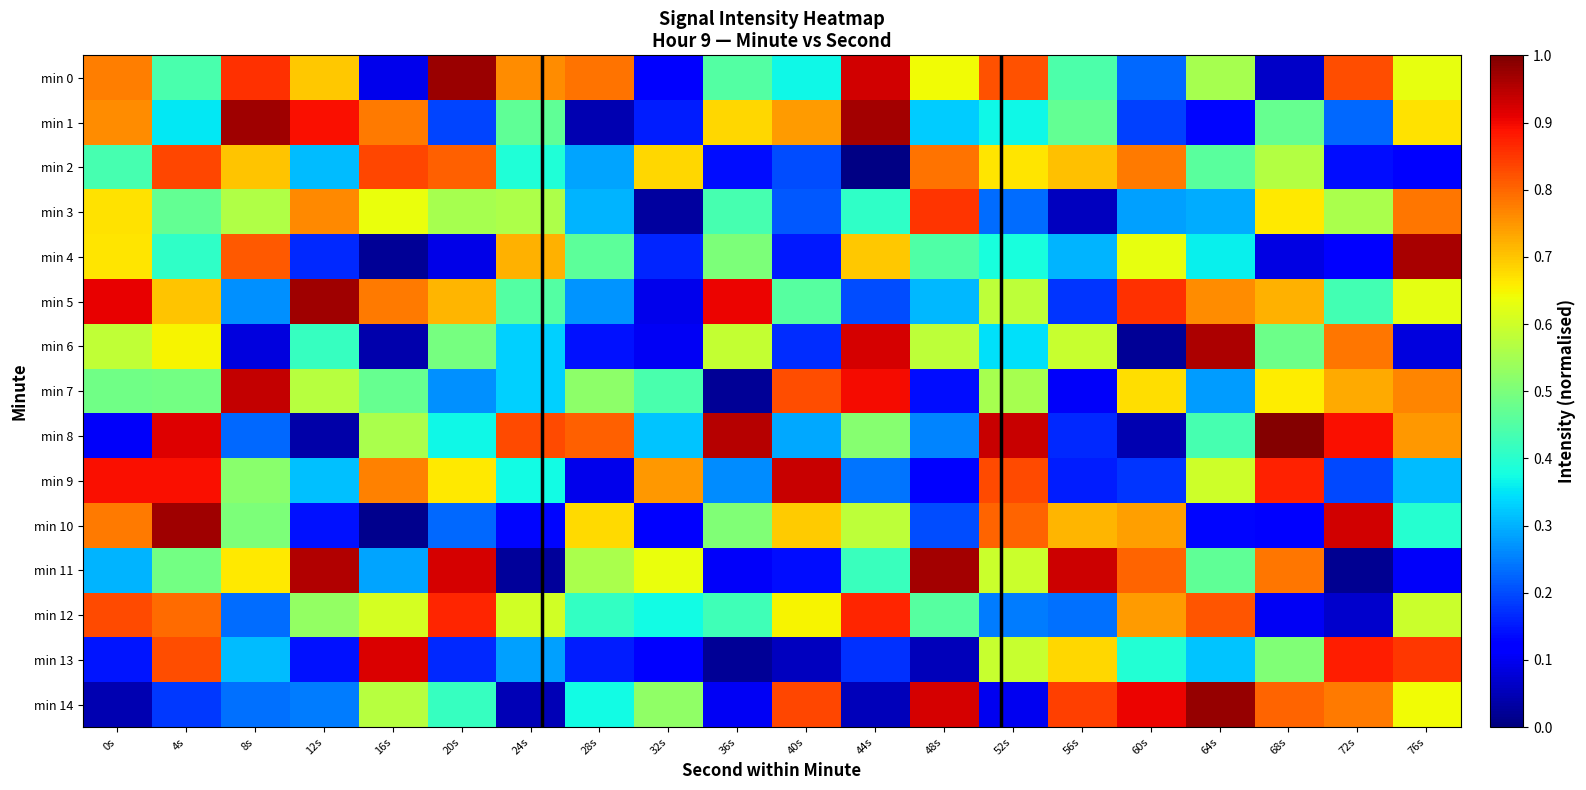

Rank the series by their maximum value, from lowest to highest.

min 2, min 3, min 12, min 13, min 9, min 7, min 6, min 4, min 11, min 5, min 1, min 10, min 0, min 14, min 8